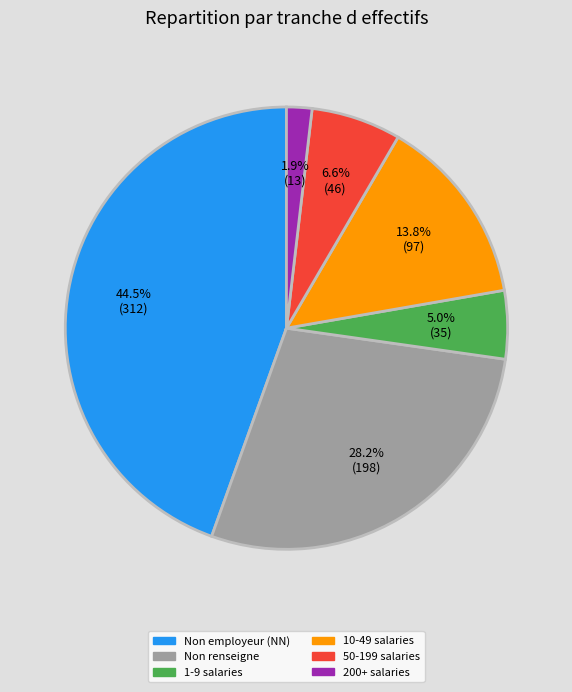

Is there any slice that represents more than half of the pie?

No